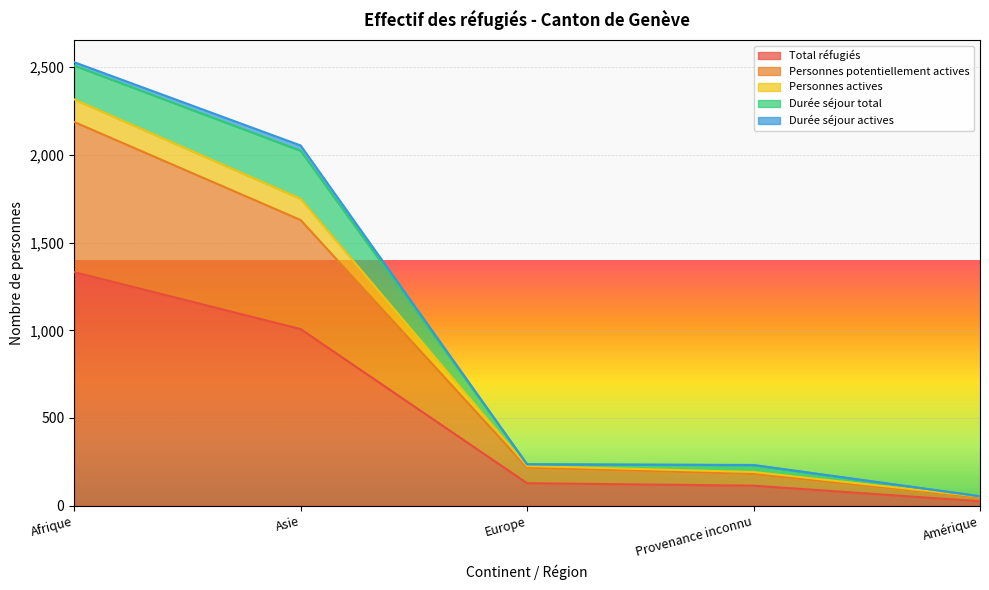

At which label does Total réfugiés reach its minimum?

Amérique